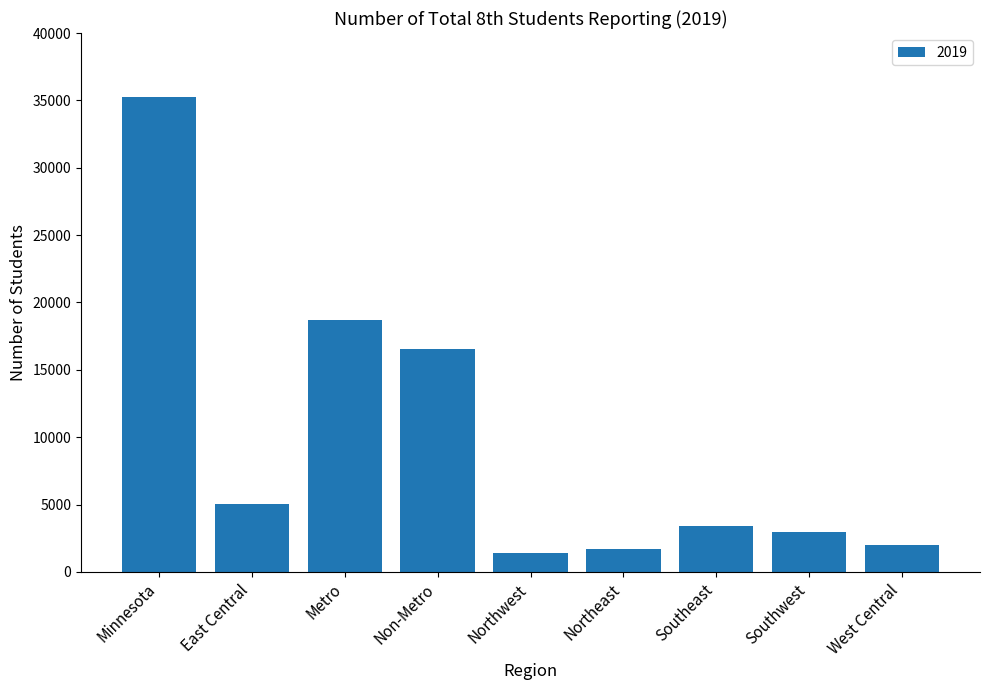

What is the difference between the values at Non-Metro and Northeast?

14801